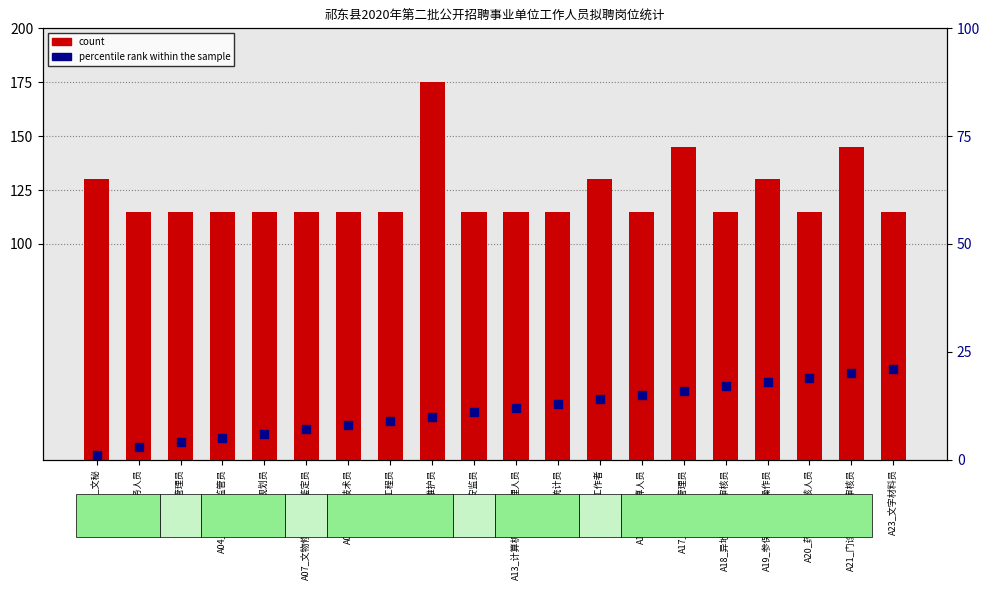

What are all the series names shown in the legend?

count, percentile rank within the sample